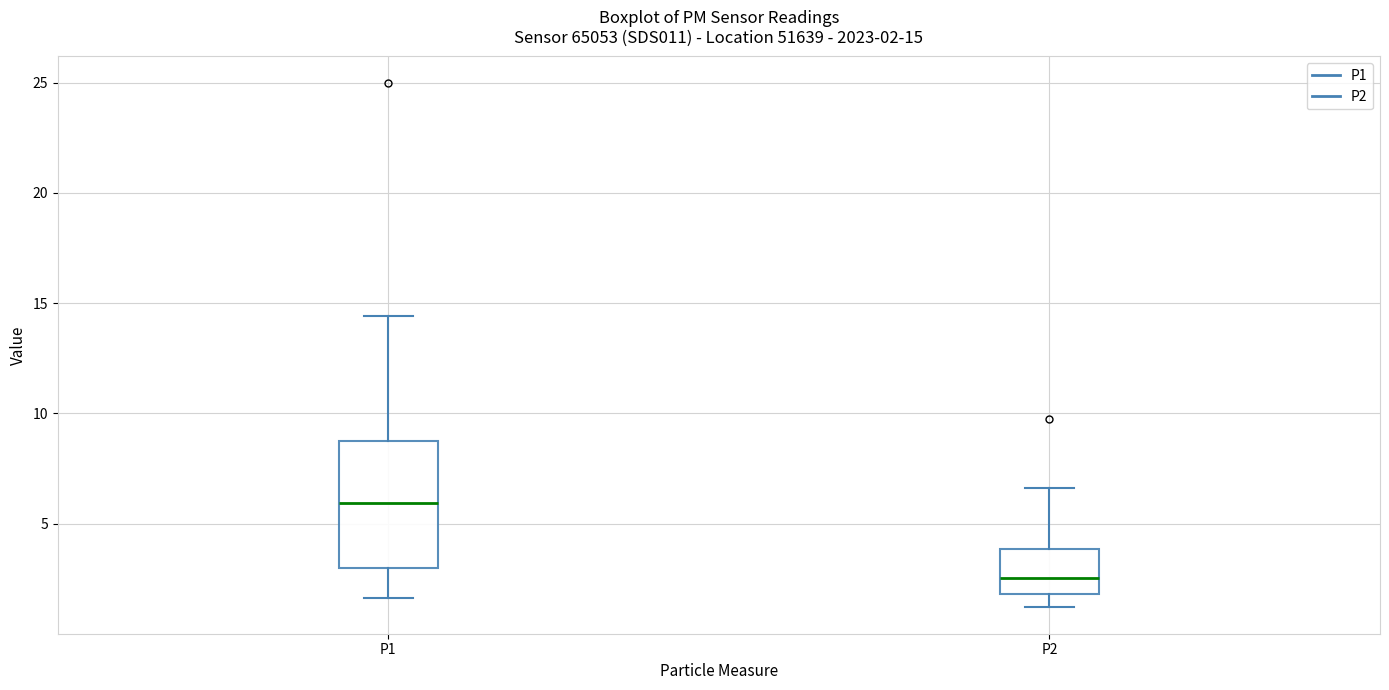

Which box is the tallest, from its lower edge to its upper edge?

P1